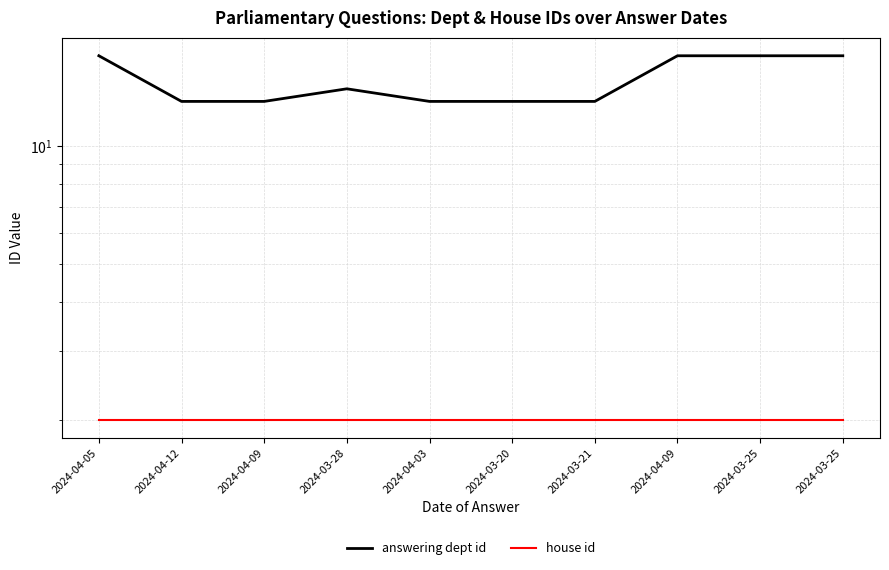

Which series changed the most between 2024-03-28 and 2024-03-20?

answering dept id